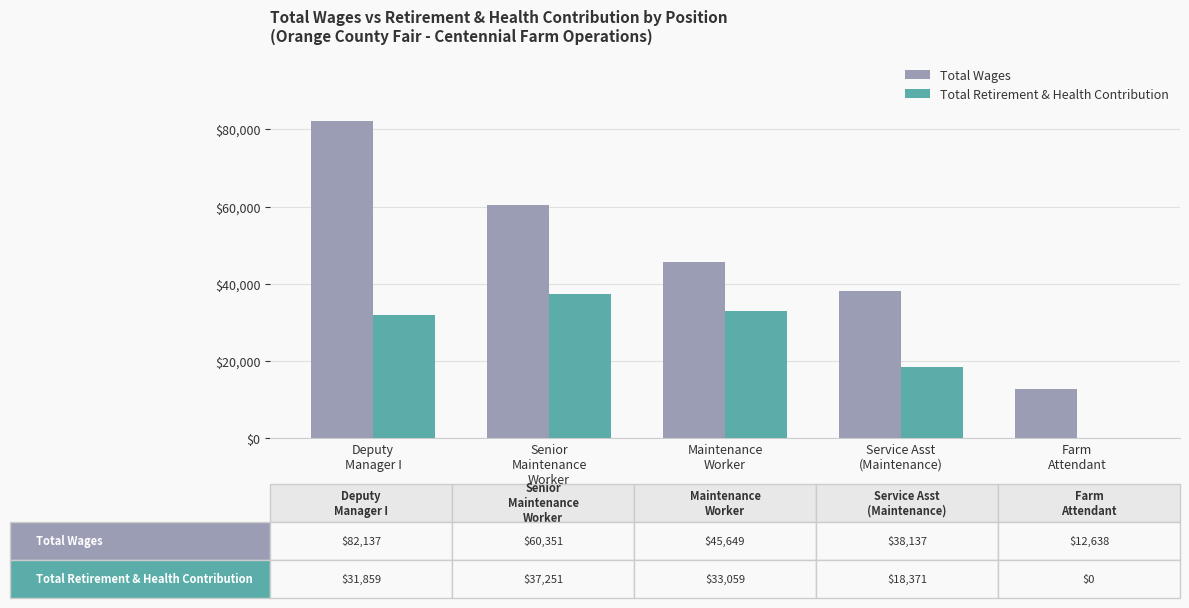

Reading left to right, extract all data points from this chart.

Total Wages: 82137	60351	45649	38137	12638
Total Retirement & Health Contribution: 31859	37251	33059	18371	0